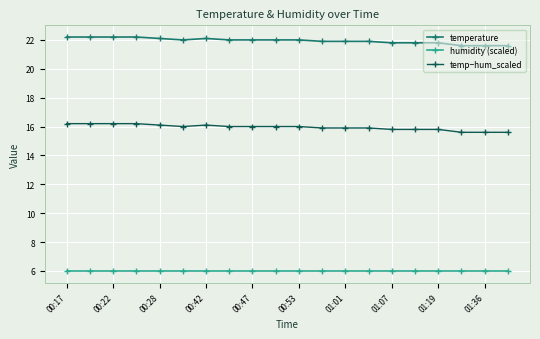

How many series are shown in this chart?

3